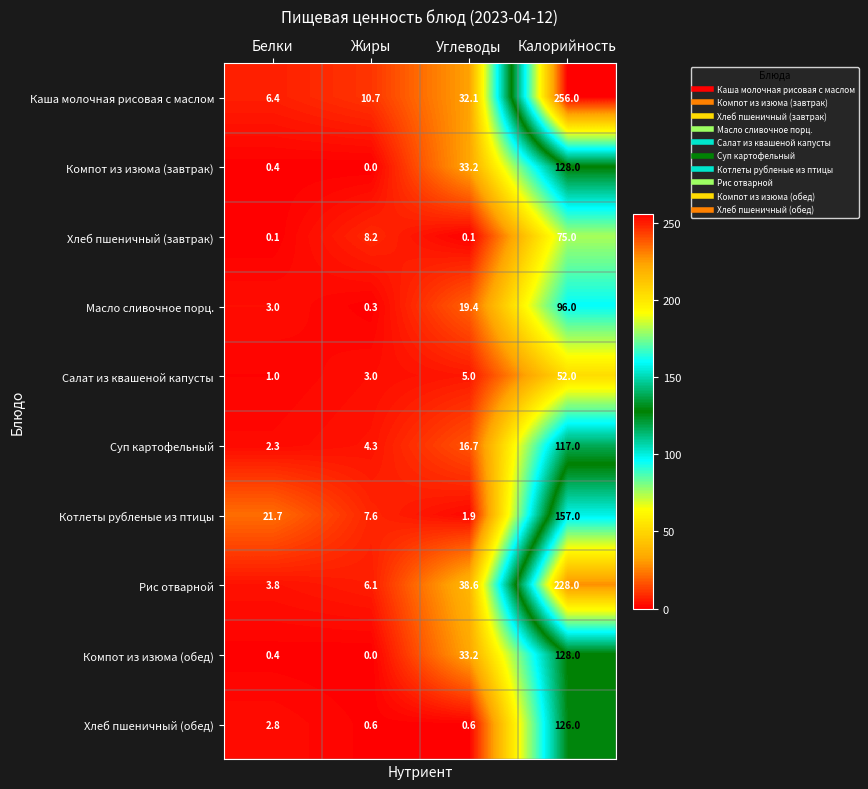

Which label corresponds to the largest value in the chart?

Калорийность